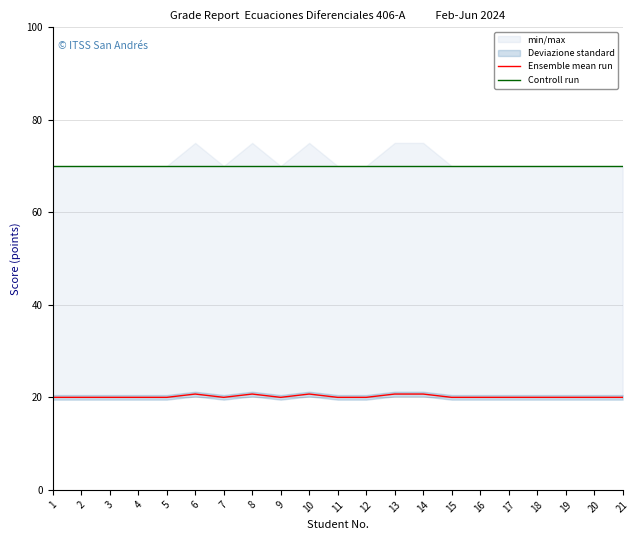

Reading right to left, extract all data points from this chart.

Ensemble mean run: 20.0	20.0	20.0	20.0	20.0	20.0	20.0	20.7	20.7	20.0	20.0	20.7	20.0	20.7	20.0	20.7	20.0	20.0	20.0	20.0	20.0
Controll run: 70.0	70.0	70.0	70.0	70.0	70.0	70.0	70.0	70.0	70.0	70.0	70.0	70.0	70.0	70.0	70.0	70.0	70.0	70.0	70.0	70.0